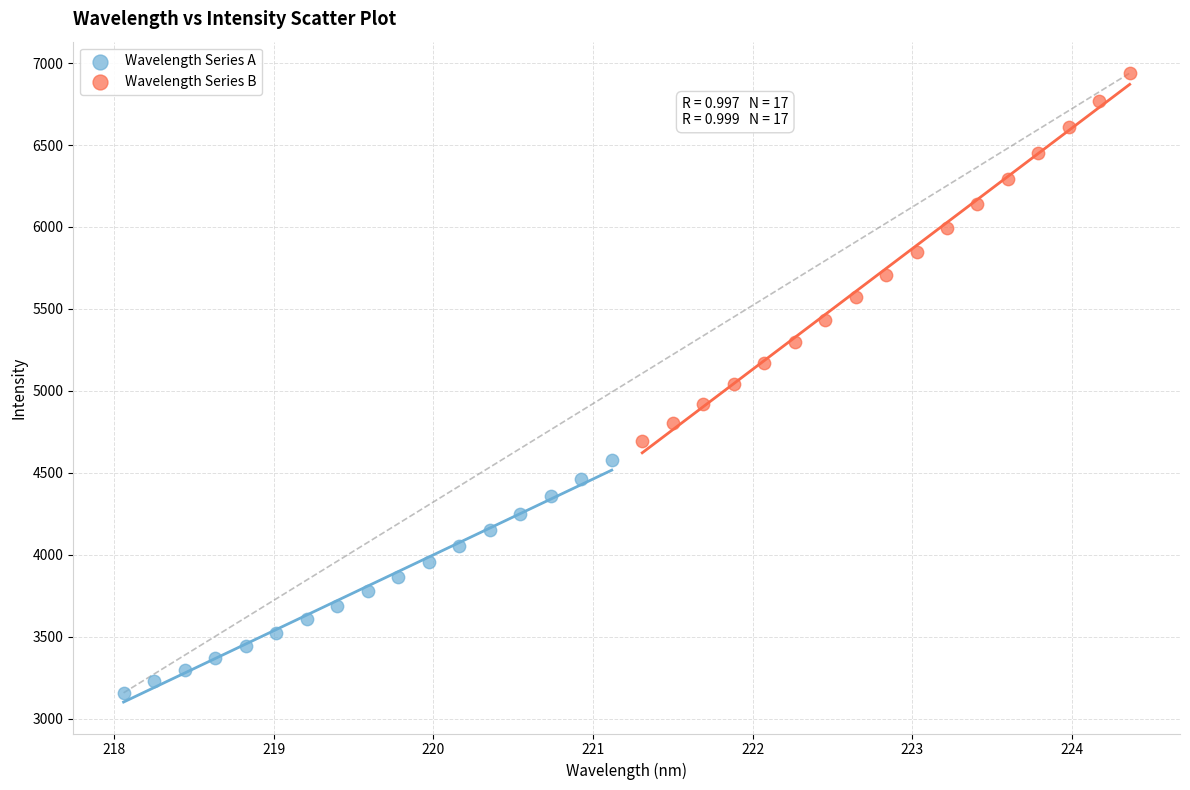

Which series reaches the minimum Y coordinate?

Wavelength Series A